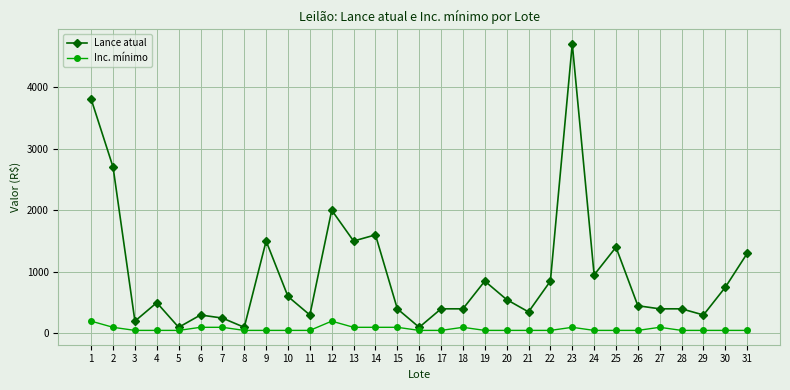

True or false: Lance atual has more than 2 points higher than both neighbors.

True